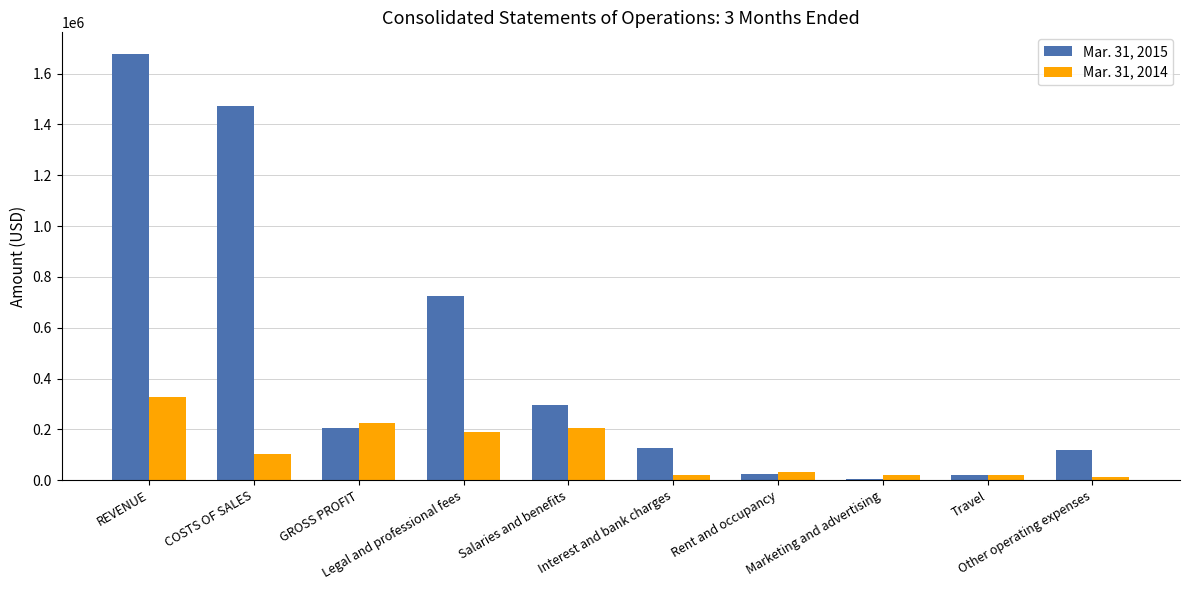

What is the average value of the Mar. 31, 2015 series?

468077